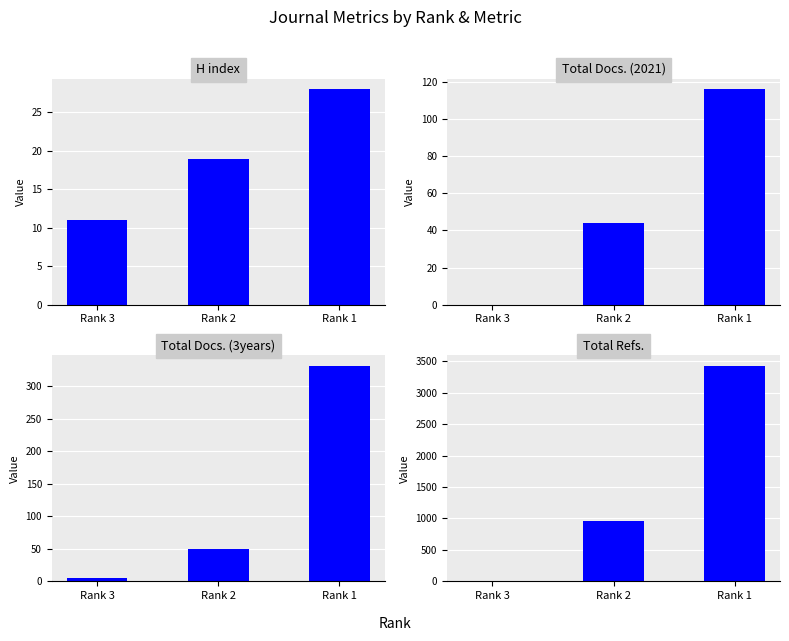

True or false: Total Refs. has a value of 242 at Rank 2.

False